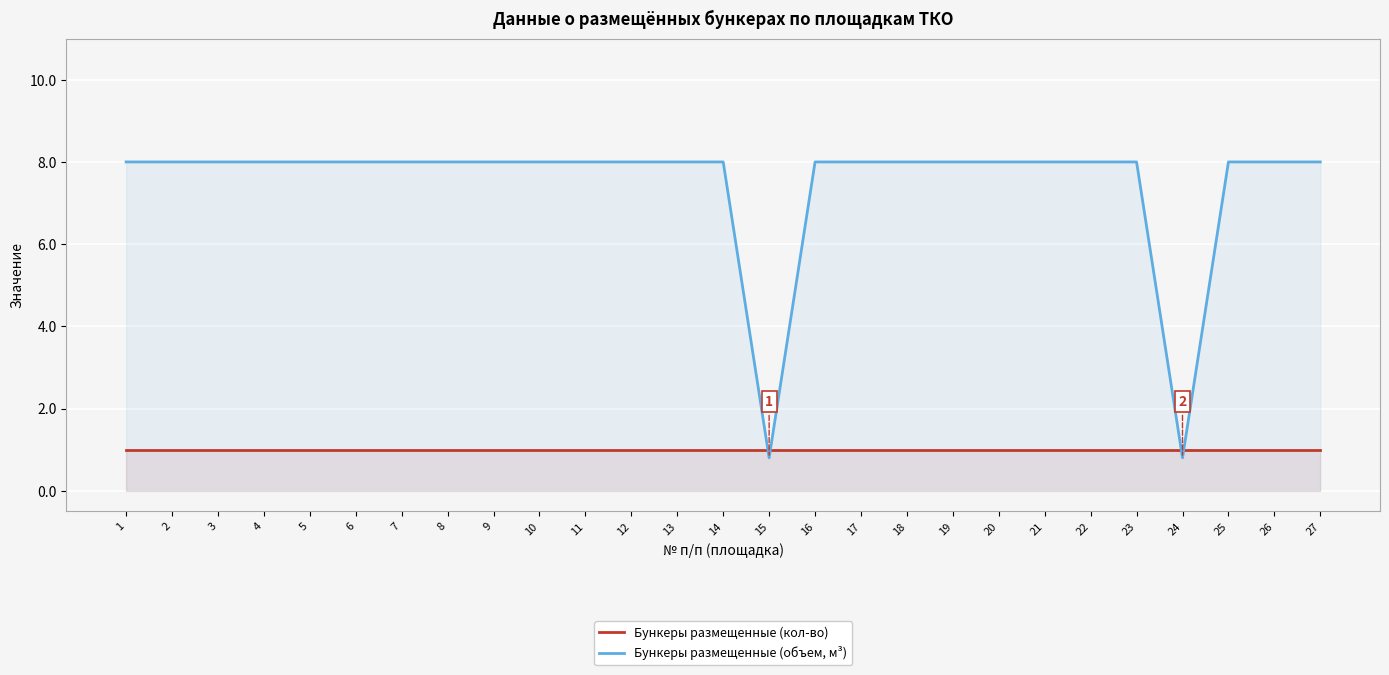

Is the value of Бункеры размещенные (кол-во) at 22 greater than the value of Бункеры размещенные (объем, м³) at 25?

No